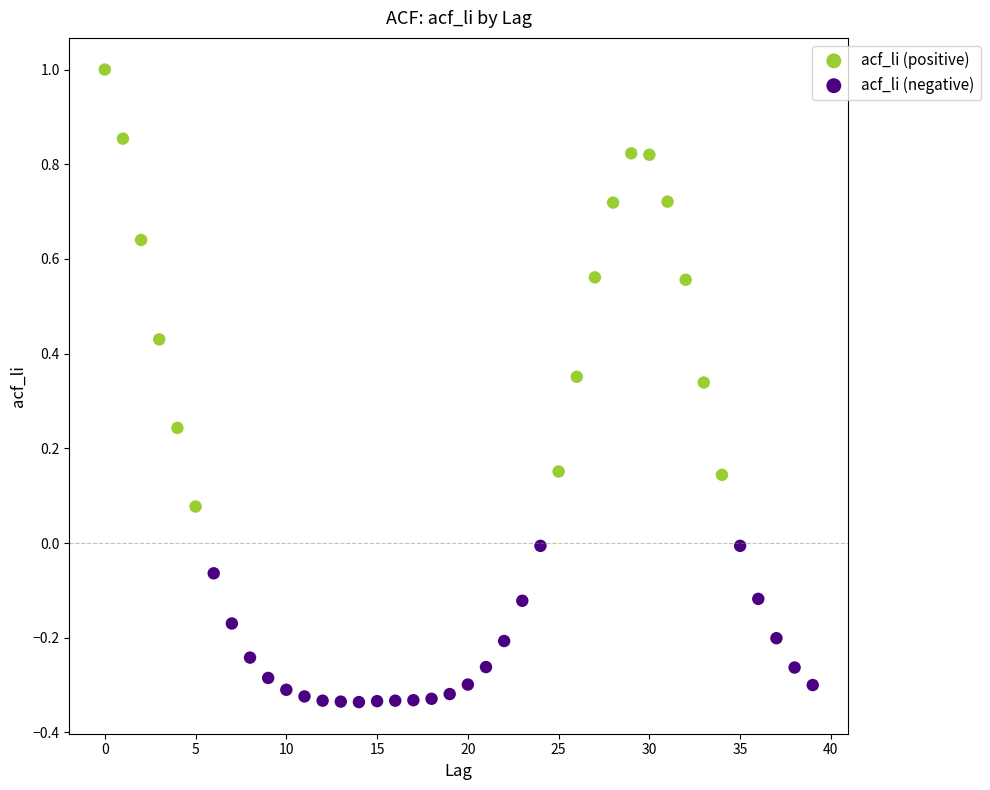

Which series has the widest spread of Y values?

acf_li (positive)